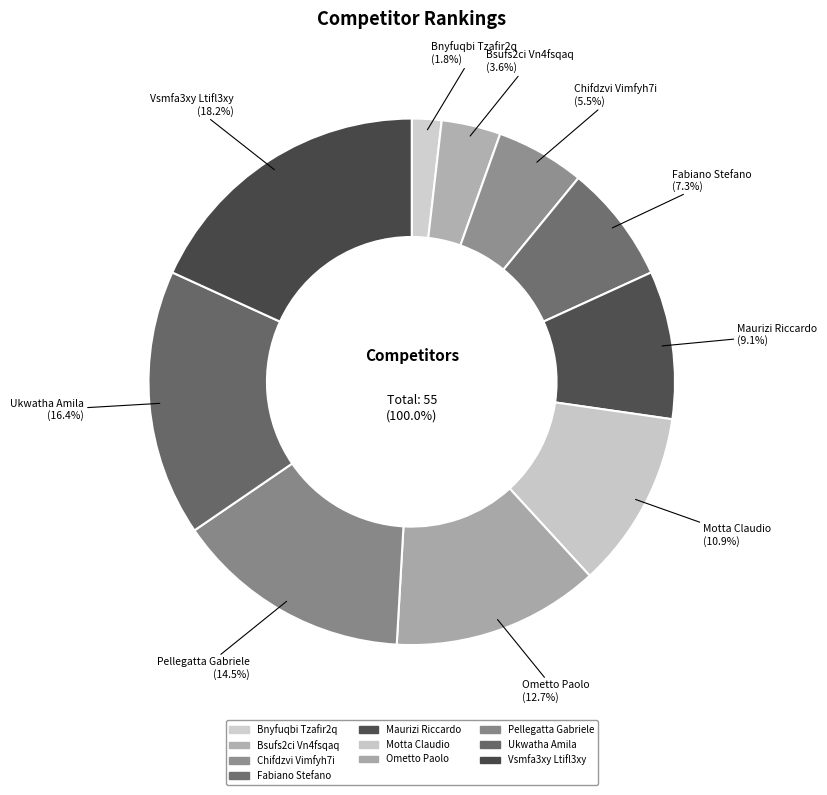

How many slices are in this pie chart?

10